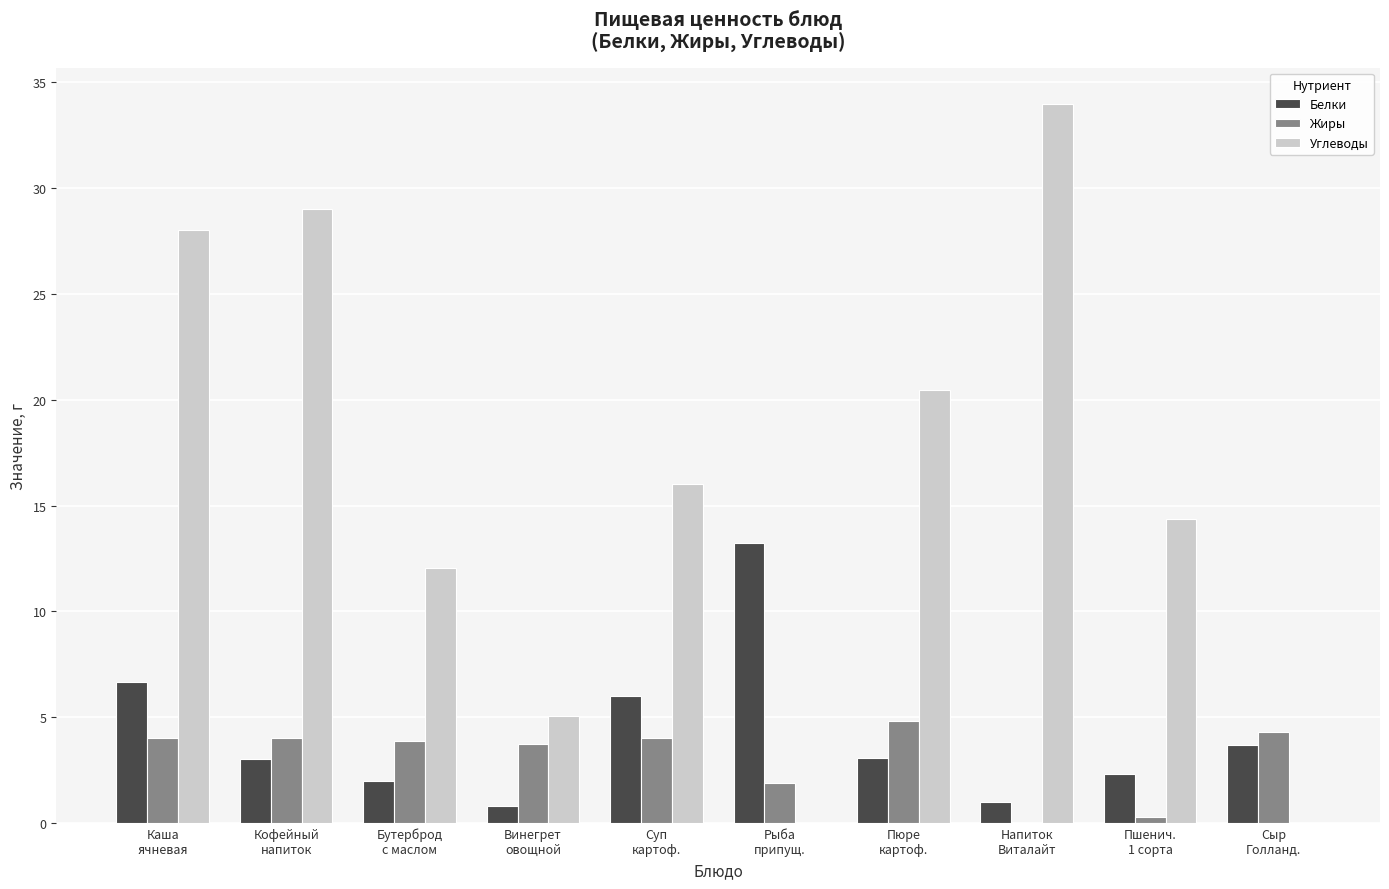

The Жиры series shows -3.0 at Напиток
Виталайт. True or false?

False